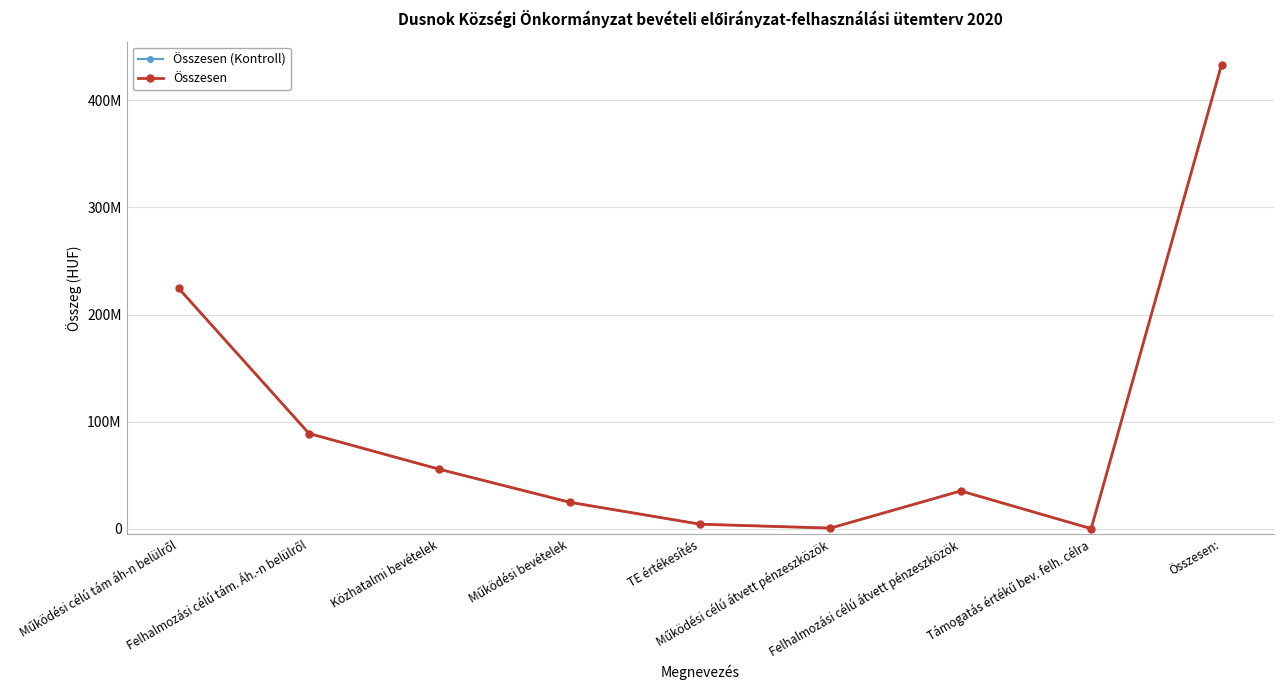

Which series changed the most between Felhalmozási célú tám. Áh.-n belülről and Összesen:?

Összesen (Kontroll)